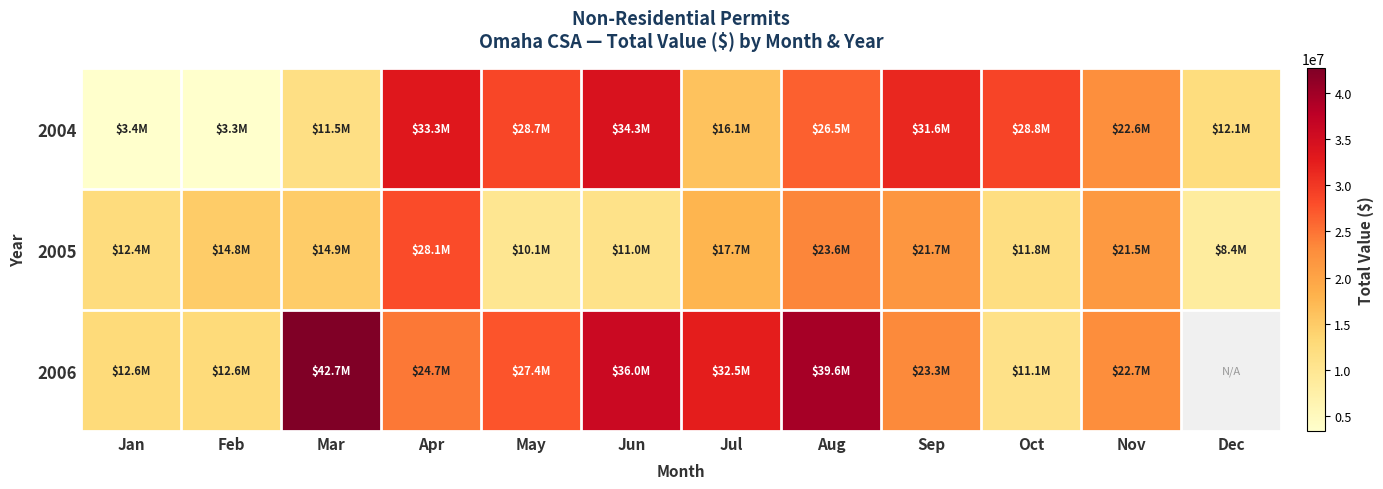

Rank the series at Dec from highest to lowest value.

2004, 2005, 2006